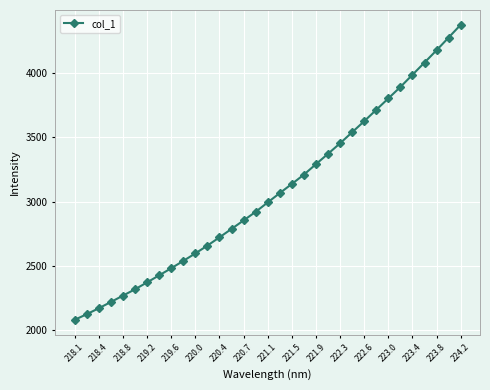

What is the average value?

3077.1